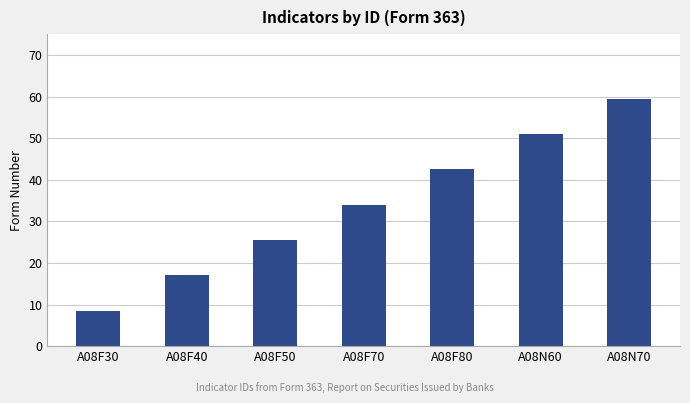

What is the change in value from A08F30 to A08F40?

+8.5